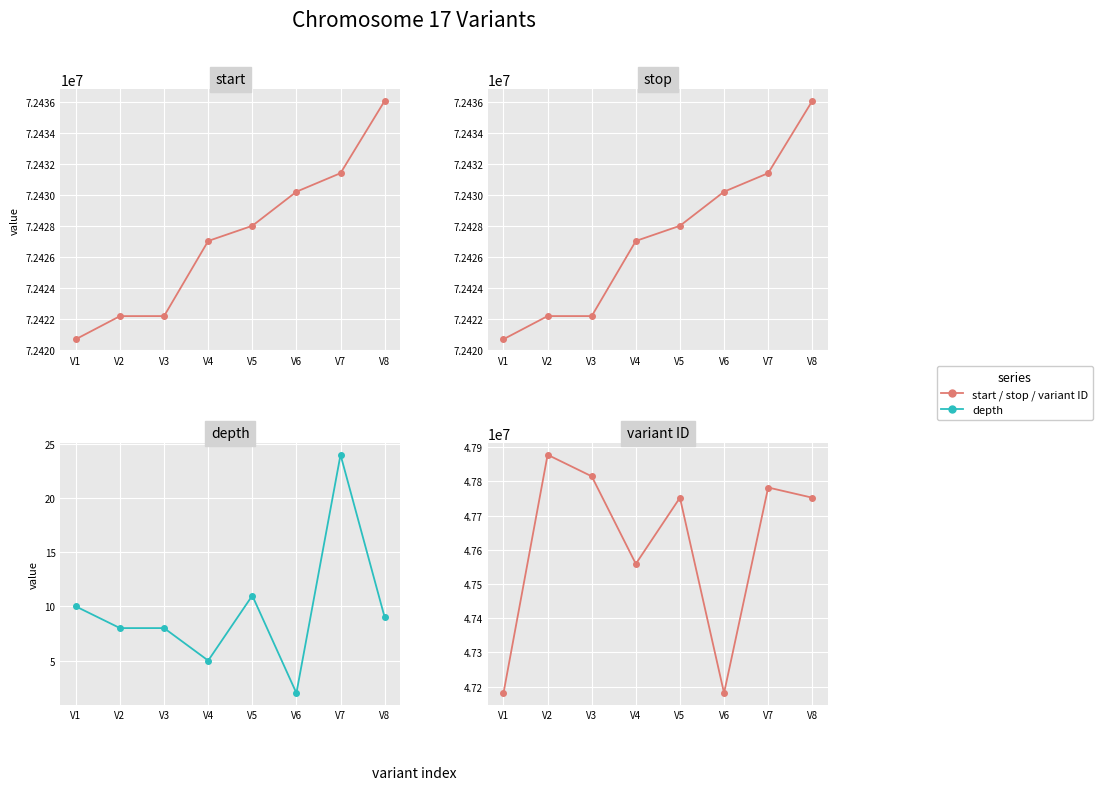

How many distinct data groups are displayed?

4